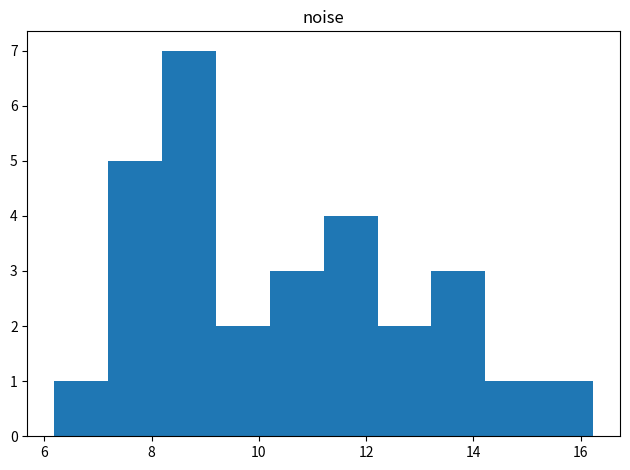

Reading left to right, list every bar in this chart as the range it spans on the x-axis followed by its height. Neither the bar edges nor the heights are printed on the chart, so give them approximately, as read against the axes.

6.2 to 7.2: 1
7.2 to 8.2: 5
8.2 to 9.2: 7
9.2 to 10.2: 2
10.2 to 11.2: 3
11.2 to 12.2: 4
12.2 to 13.2: 2
13.2 to 14.2: 3
14.2 to 15.2: 1
15.2 to 16.2: 1